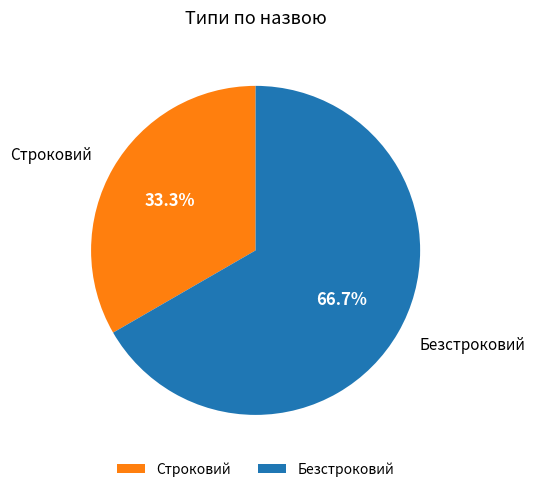

To the nearest percent, what is the difference between the largest and smallest slice percentages?

33%